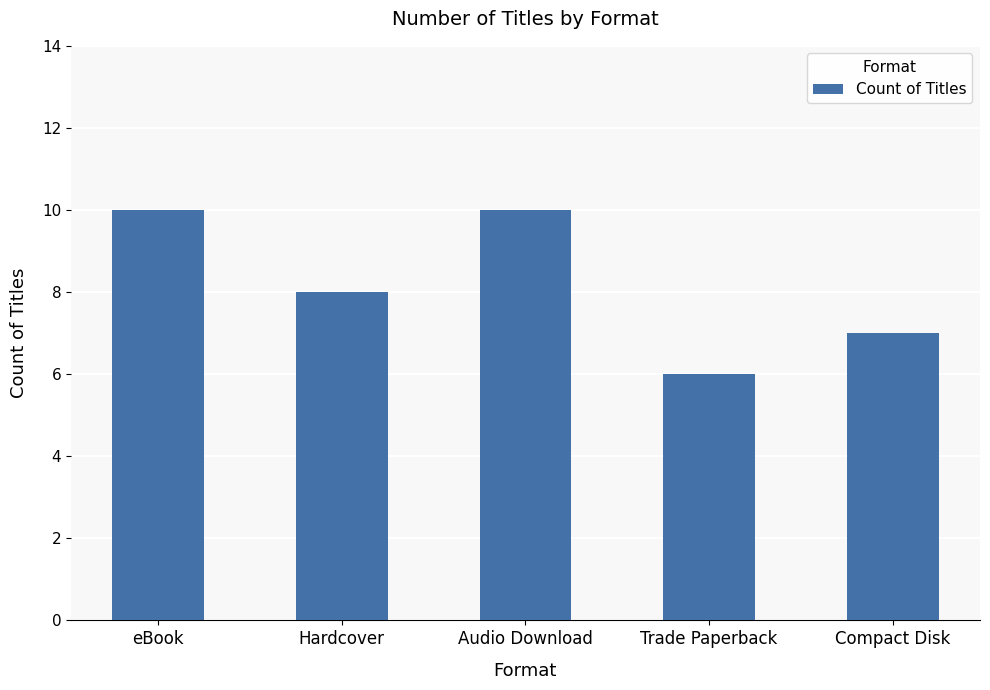

How many bars are there in total?

5